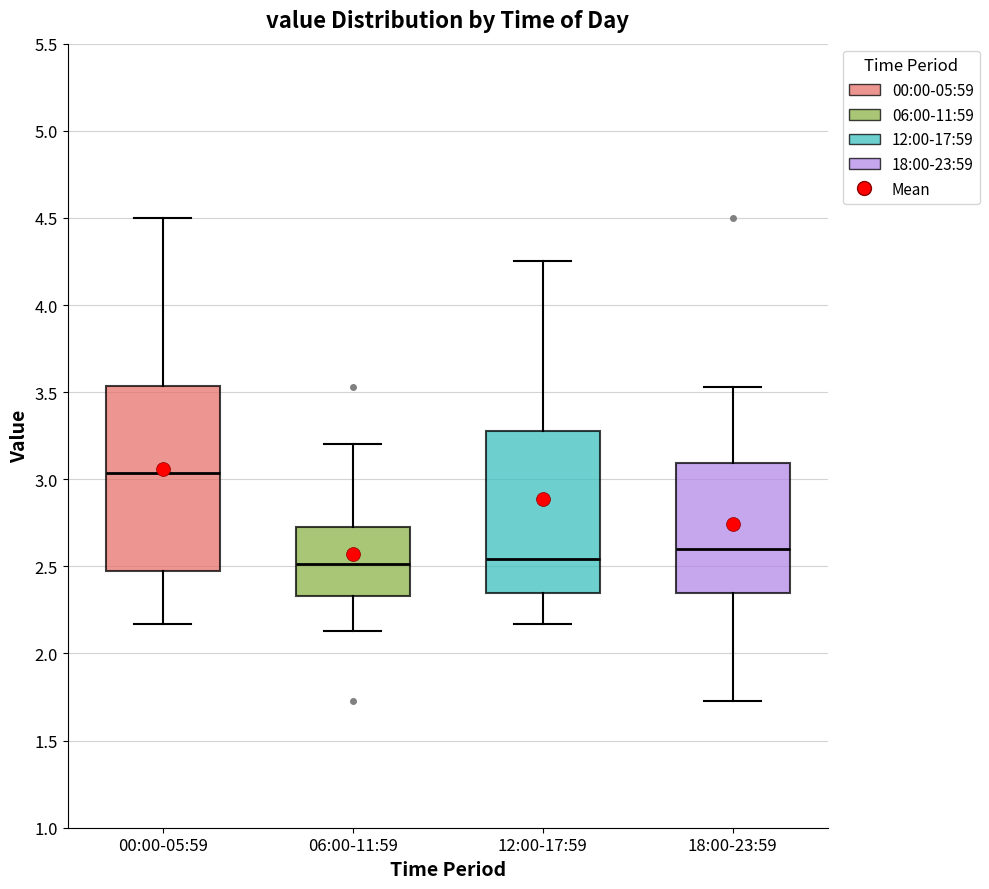

Which box is the tallest, from its lower edge to its upper edge?

00:00-05:59